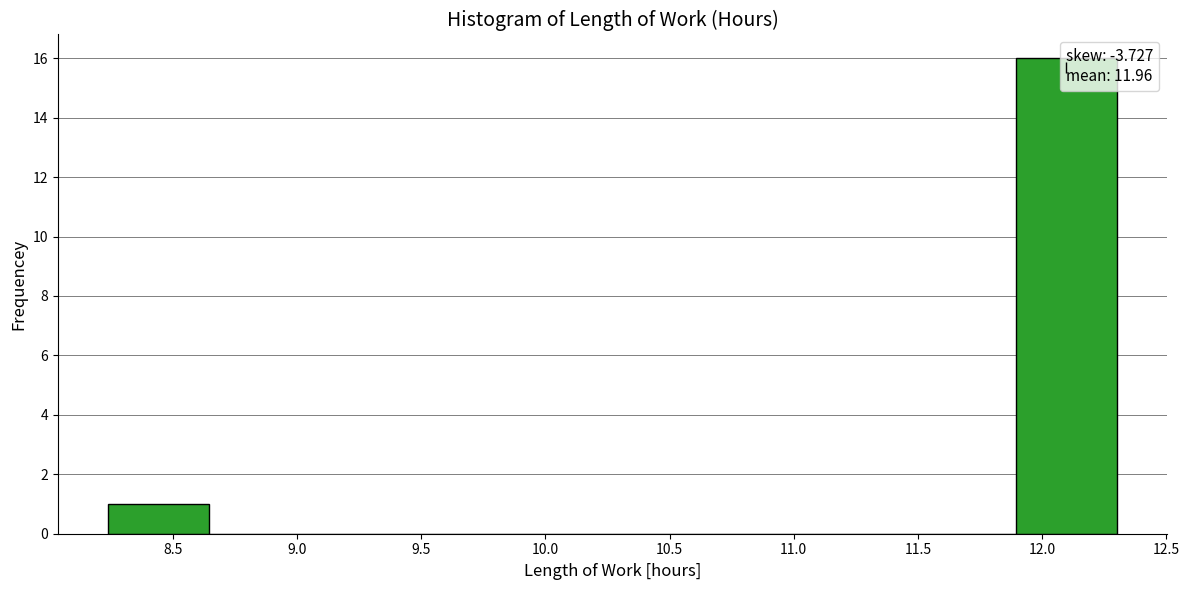

Reading left to right, list every bar in this chart as the range it spans on the x-axis followed by its height. Neither the bar edges nor the heights are printed on the chart, so give them approximately, as read against the axes.

8.25 to 8.65: 1
8.65 to 9.05: 0
9.05 to 9.45: 0
9.45 to 9.85: 0
9.85 to 10.25: 0
10.25 to 10.70: 0
10.70 to 11.10: 0
11.10 to 11.50: 0
11.50 to 11.90: 0
11.90 to 12.30: 16